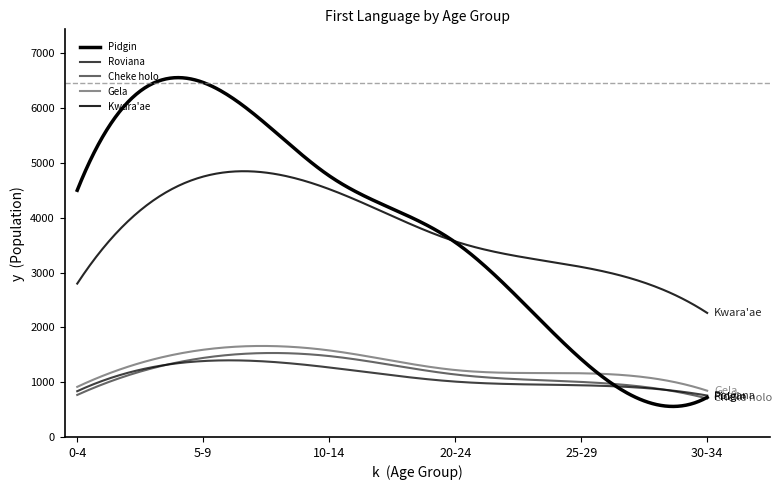

Does the chart have visible grid lines?

No